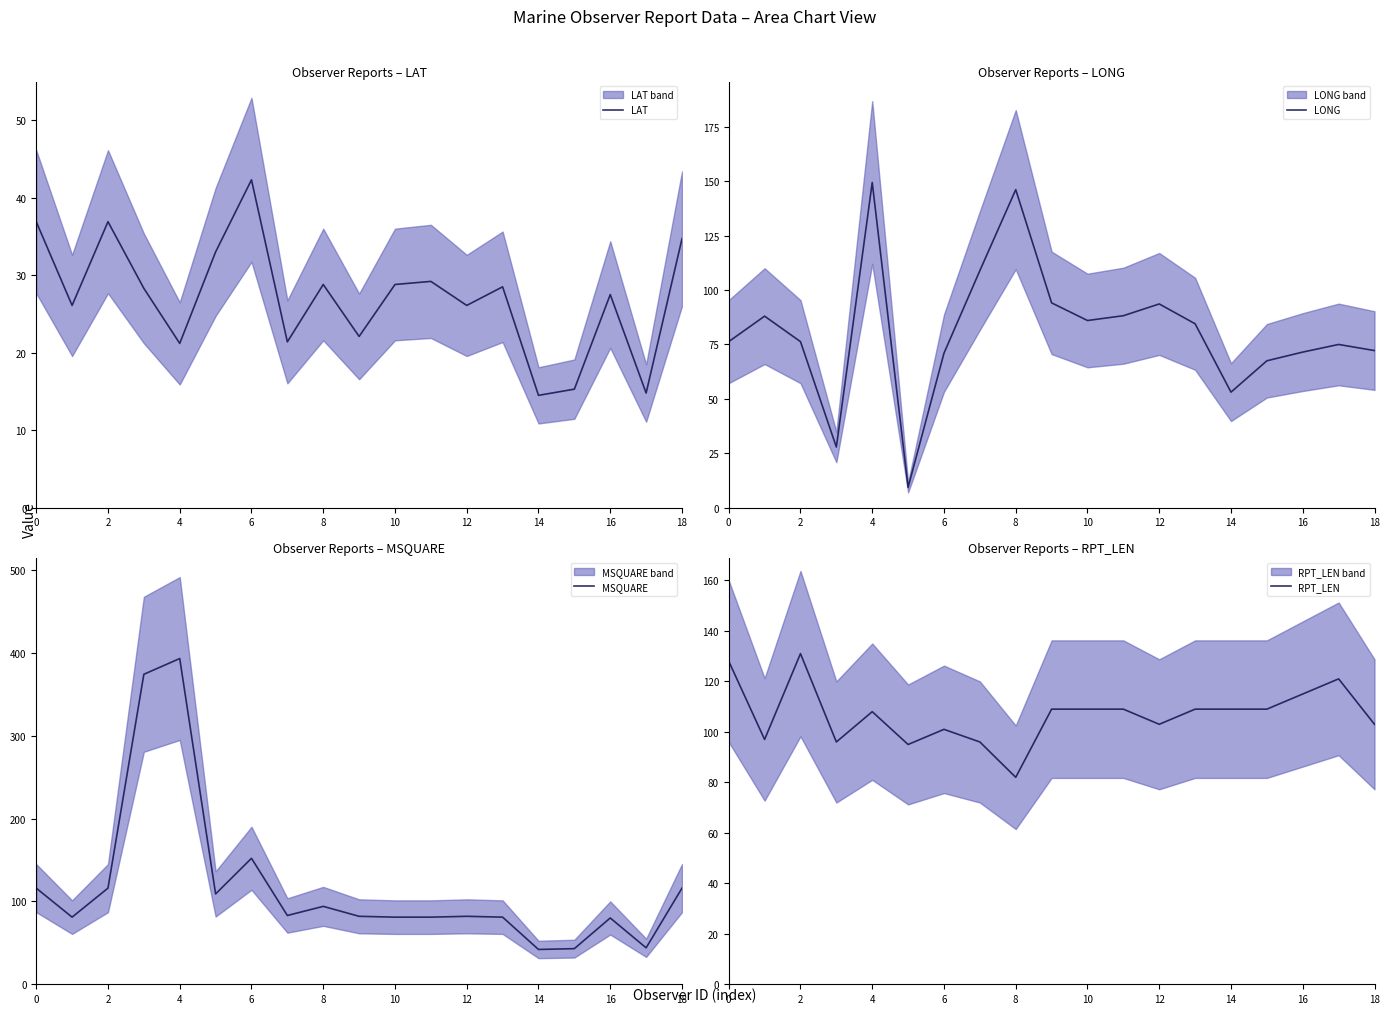

What are all the series names shown in the legend?

LAT, LONG, MSQUARE, RPT_LEN